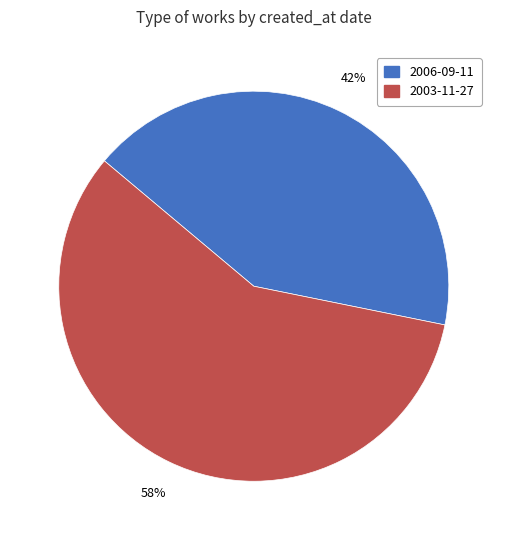

To the nearest percent, what is the combined percentage of 2006-09-11 and 2003-11-27?

100%